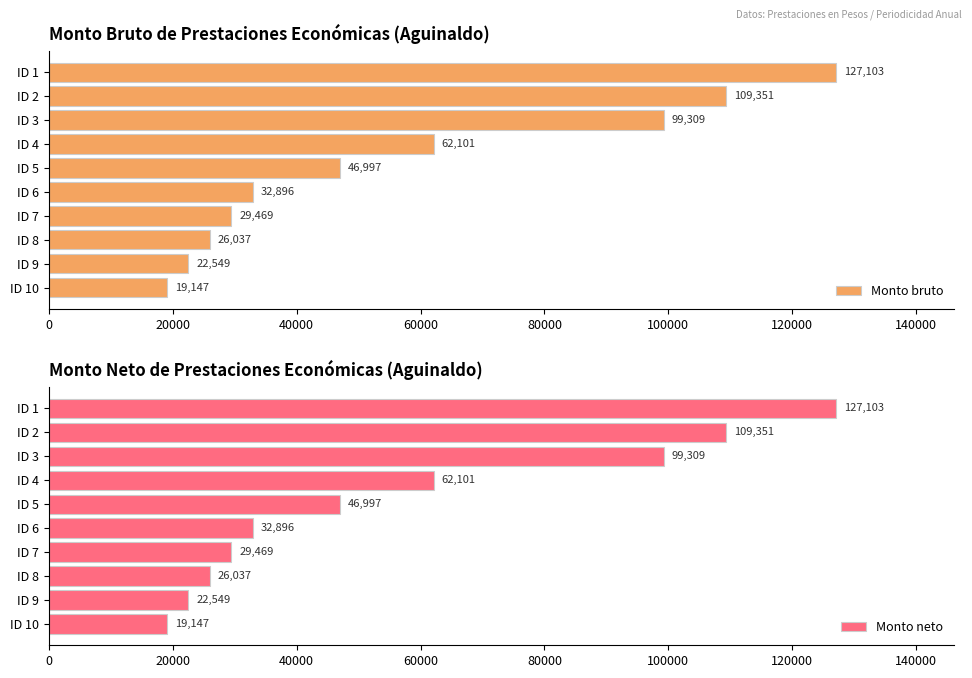

How many bars are there in total?

20